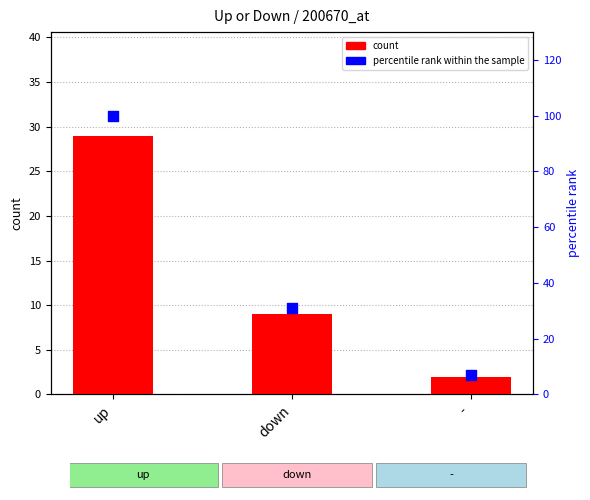

What are all the series names shown in the legend?

count, percentile rank within the sample